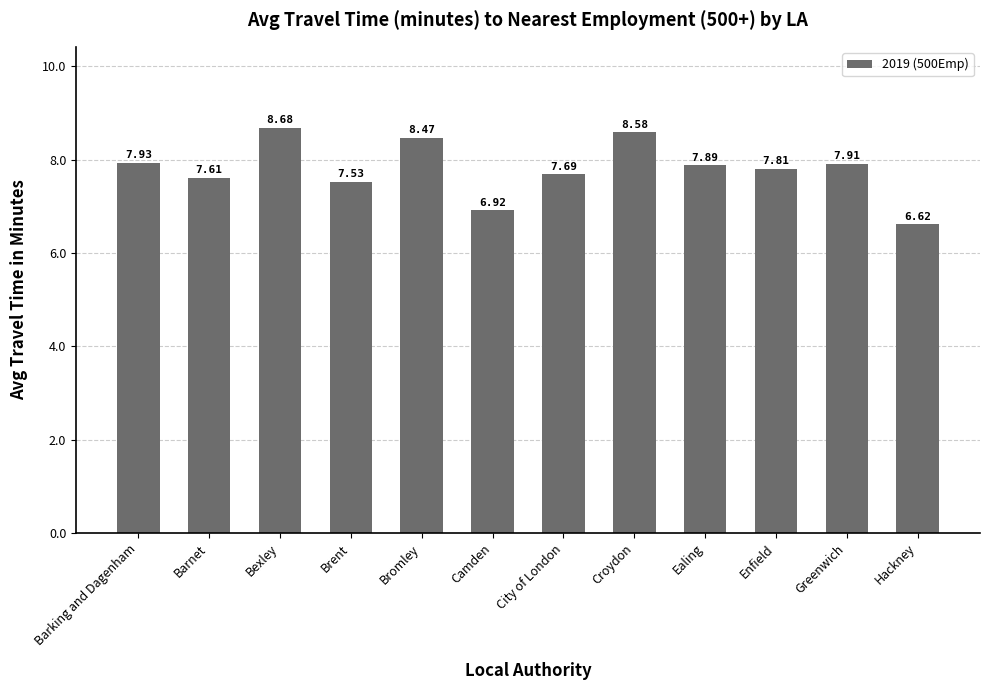

The value at Hackney is 1.5. True or false?

False